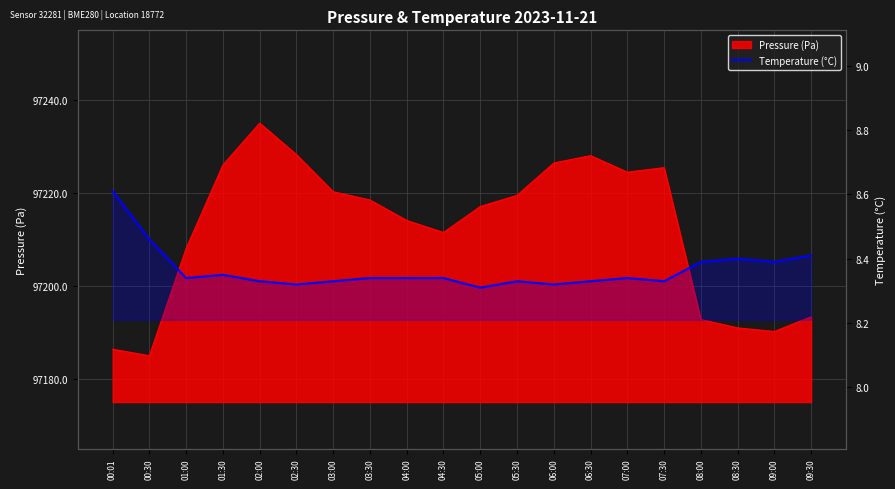

Is it true that the value at 06:30 is 12.7?

False